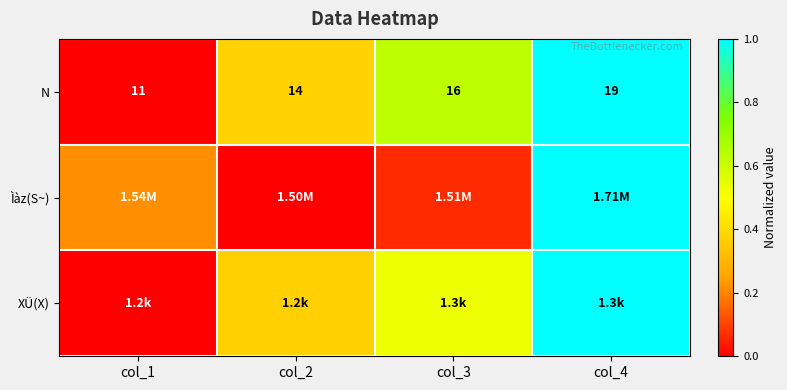

Is it true that N equals 0.4 at col_2?

True